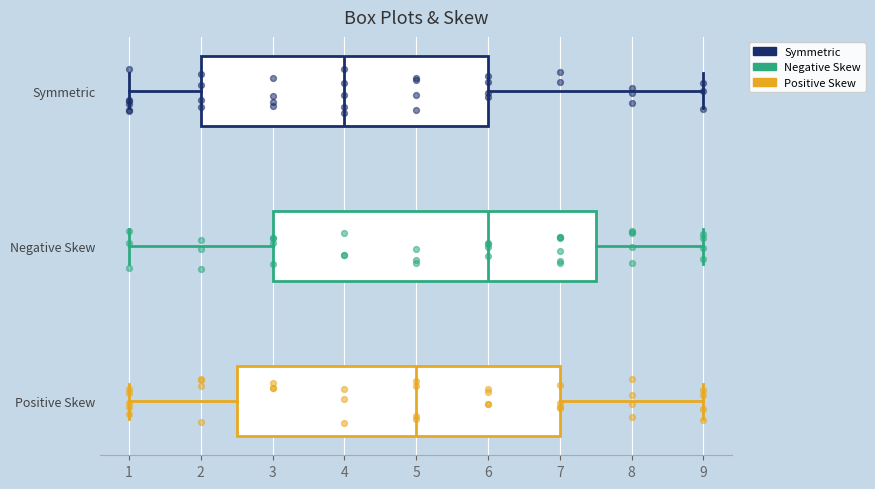

Reading bottom to top, read every box against the x-axis: the position of its median line, the range the box covers, and the ends of its whiskers. The values are not printed on the chart, so give them approximately, as read against the axis.

Positive Skew: median 5.0, box 2.5 to 7.0, whiskers 1.0 to 9.0
Negative Skew: median 6.0, box 3.0 to 7.5, whiskers 1.0 to 9.0
Symmetric: median 4.0, box 2.0 to 6.0, whiskers 1.0 to 9.0